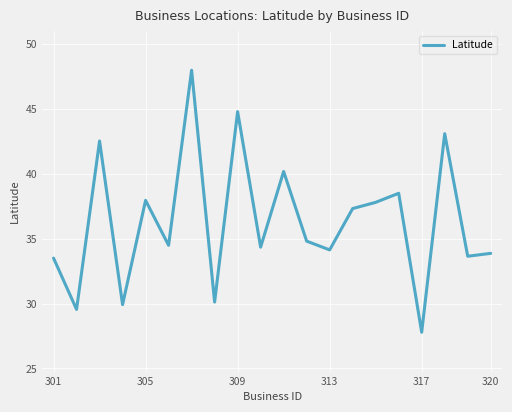

What is the difference between the maximum and minimum values?

20.2